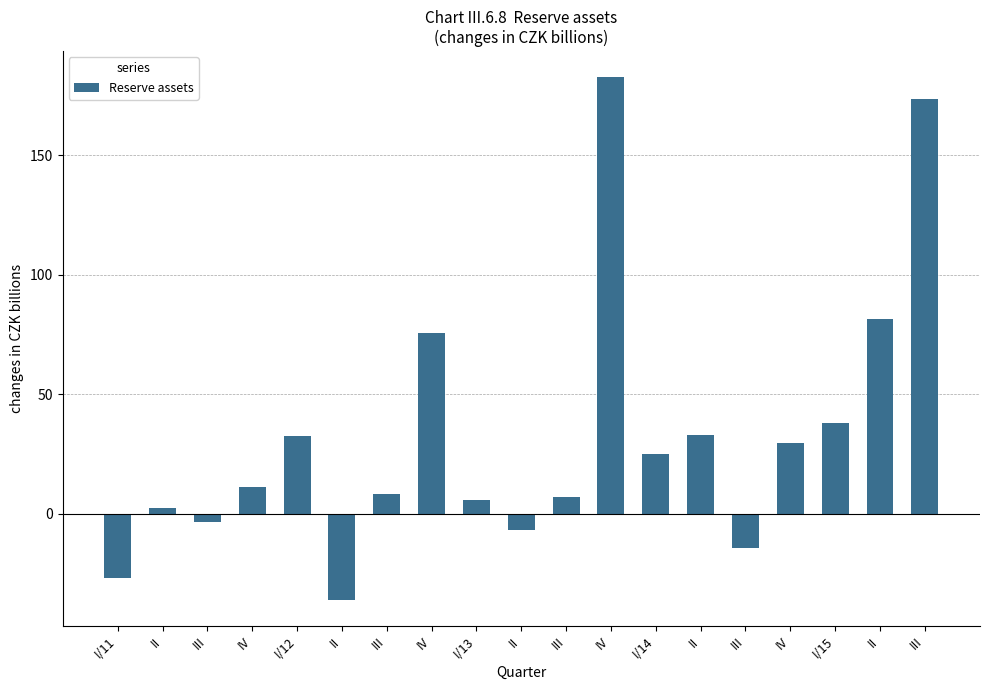

Which category has the highest value across all series?

IV